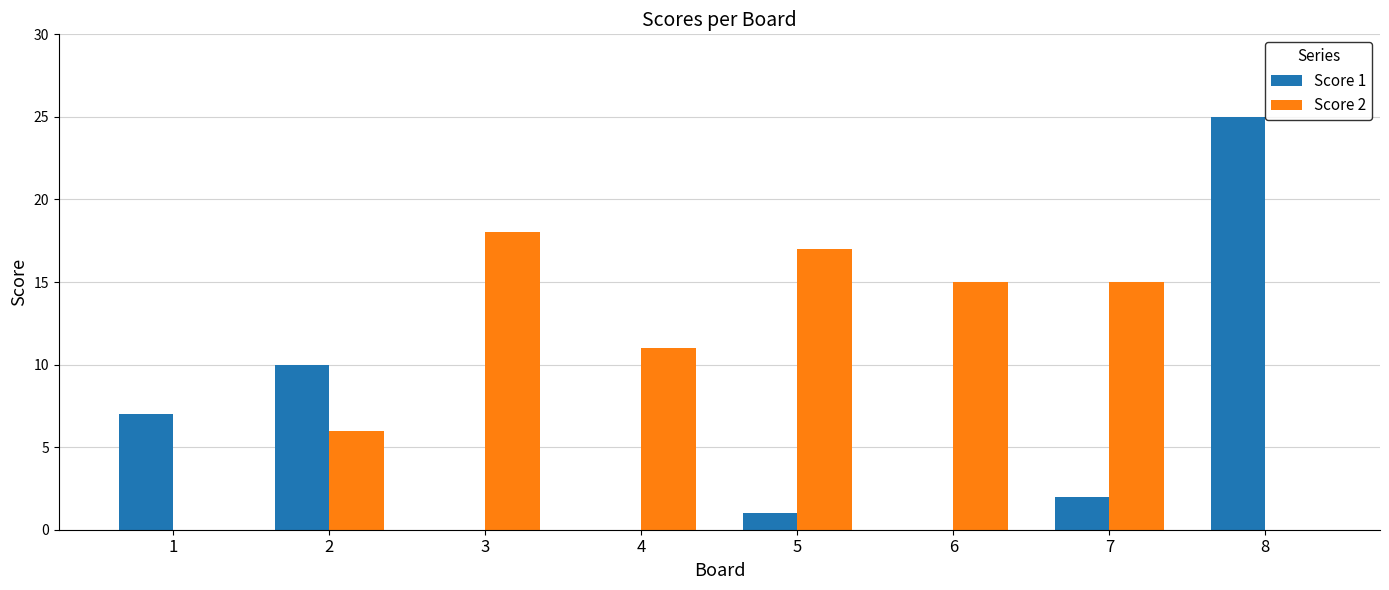

What is the sum of the Score 1 values at 7 and 2?

12